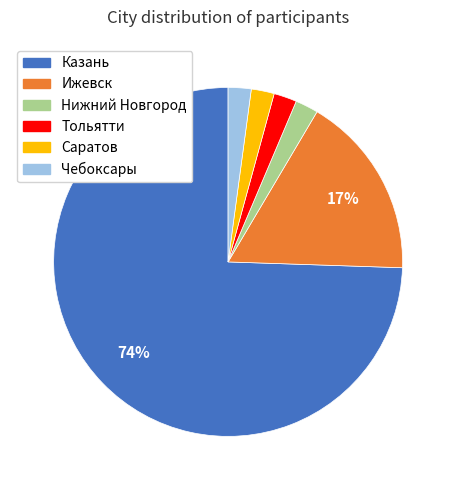

Do Чебоксары and Нижний Новгород together represent more than half of the pie?

No